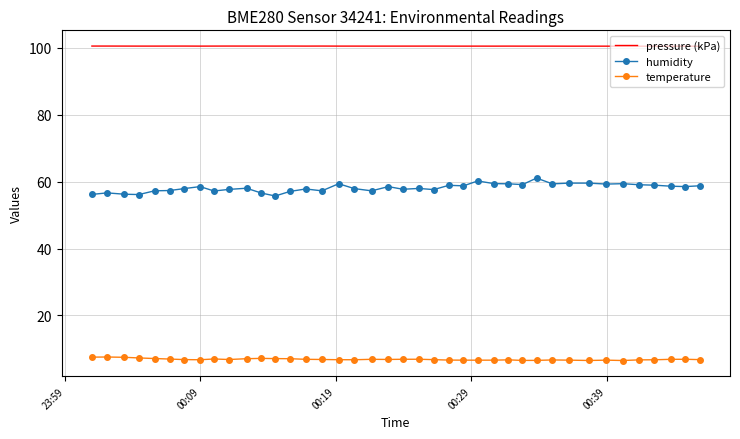

True or false: temperature and pressure (kPa) cross at least once.

False